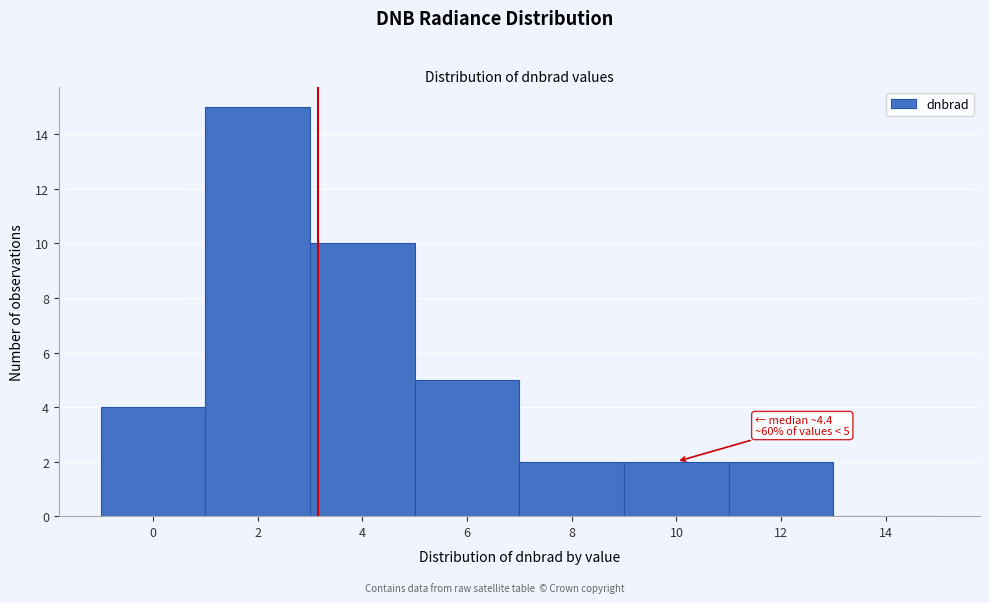

Reading right to left, extract all data points from this chart.

14=0	12=2	10=2	8=2	6=5	4=10	2=15	0=4